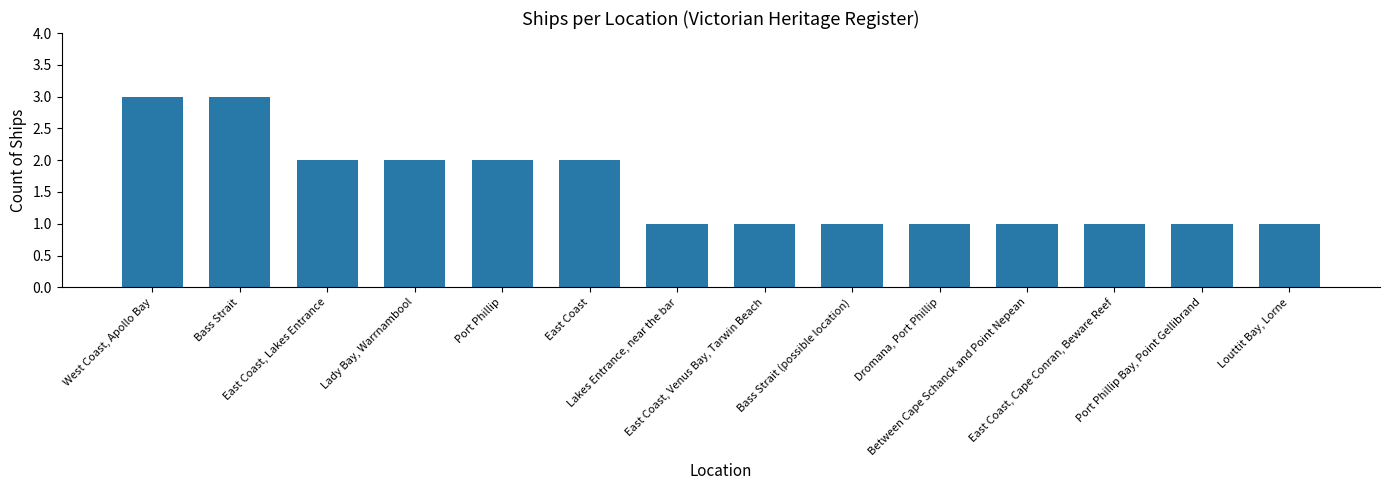

What is the value of the 14th bar from the left?

1